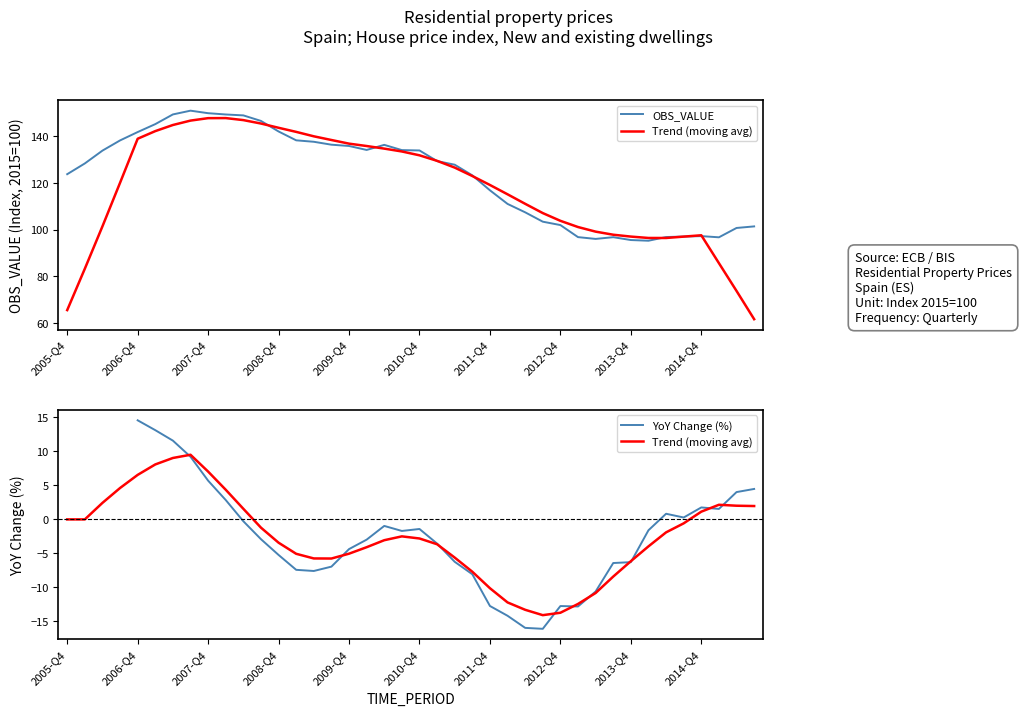

How many distinct data groups are displayed?

3